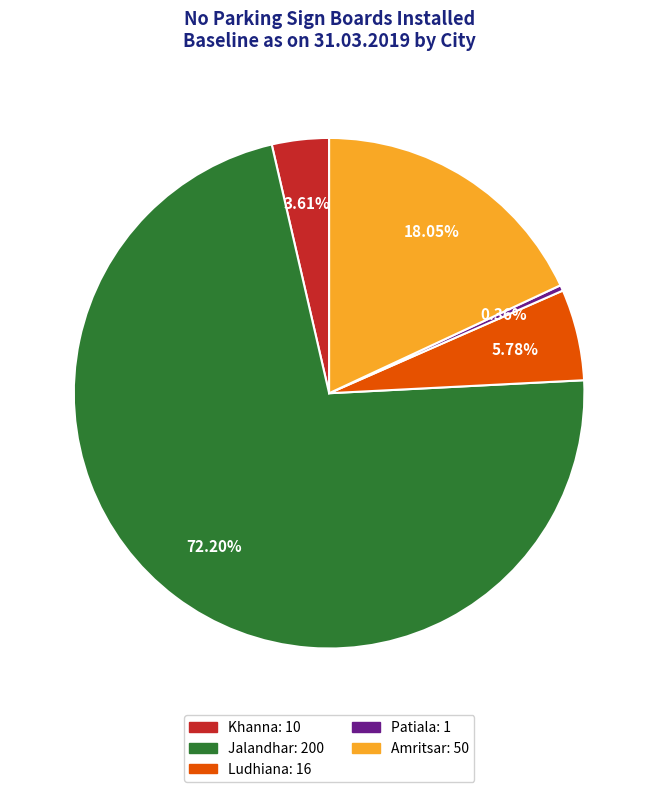

Which slice is the largest?

Jalandhar: 200